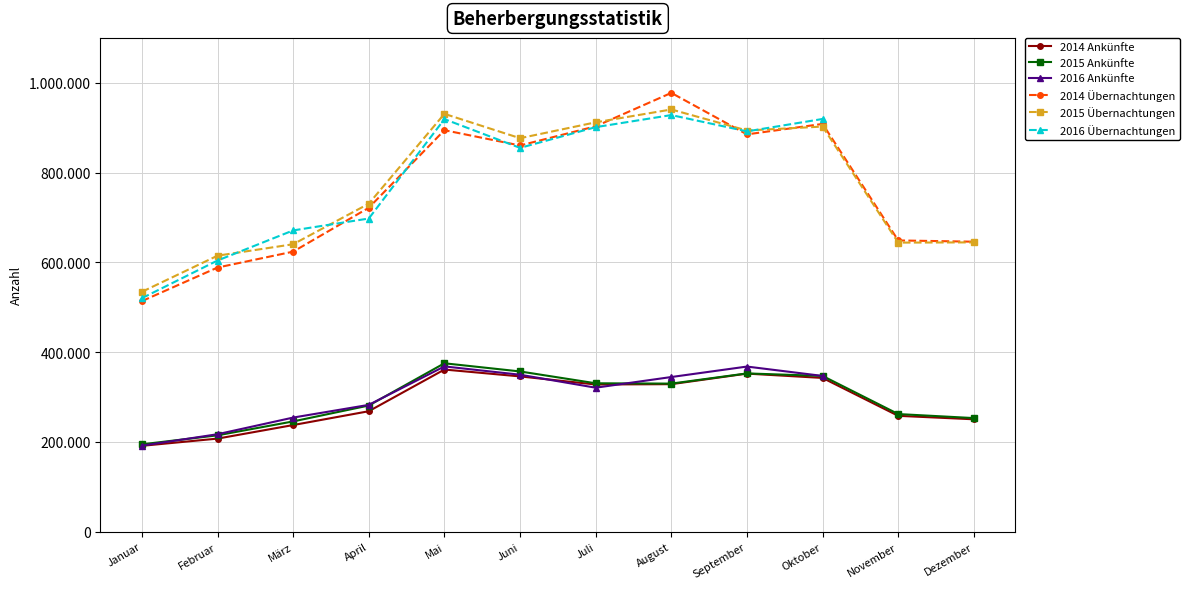

At how many categories does at least one series exceed 291786?

12